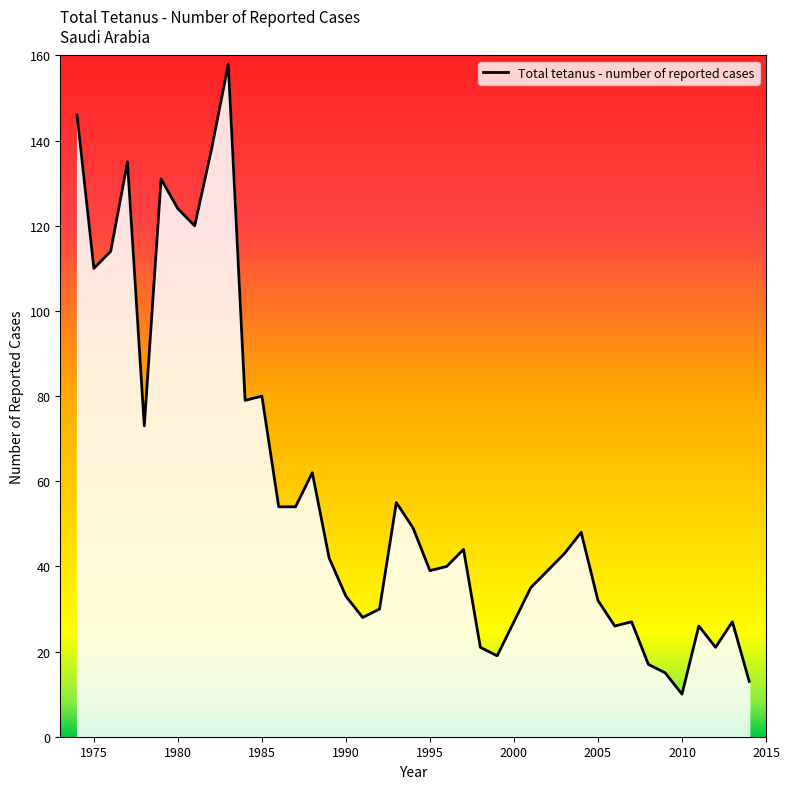

List the labels in order of value, smallest first.

2010, 2014, 2009, 2008, 1999, 1998, 2012, 2006, 2011, 2007, 2013, 1991, 1992, 2005, 1990, 2001, 1995, 2002, 1996, 1989, 2003, 1997, 2004, 1994, 1986, 1987, 1993, 1988, 1978, 1984, 1985, 1975, 1976, 1981, 1980, 1979, 1977, 1982, 1974, 1983